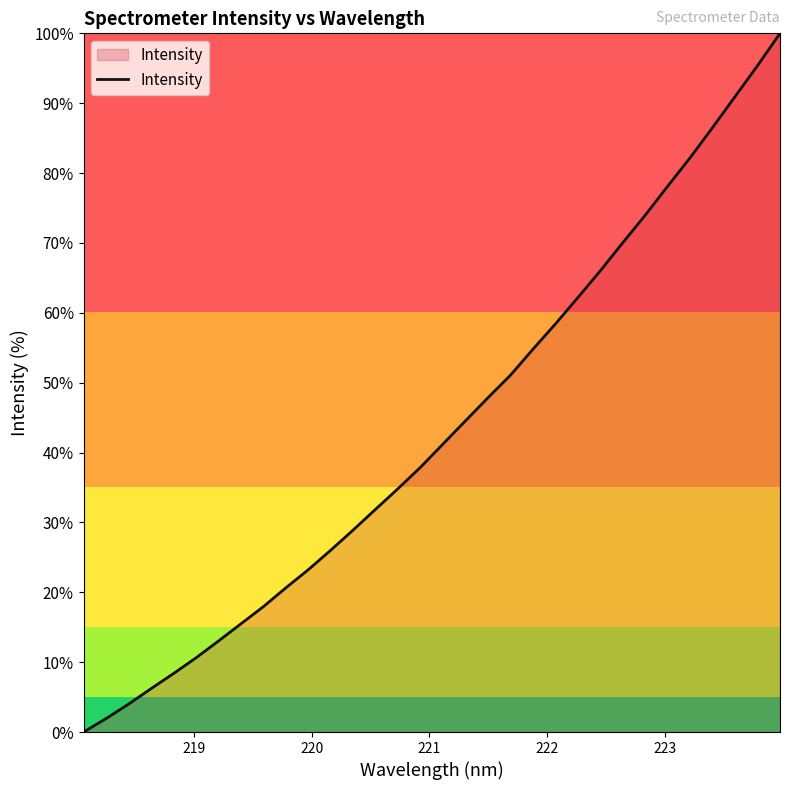

What is the maximum value shown in the chart?

100.0